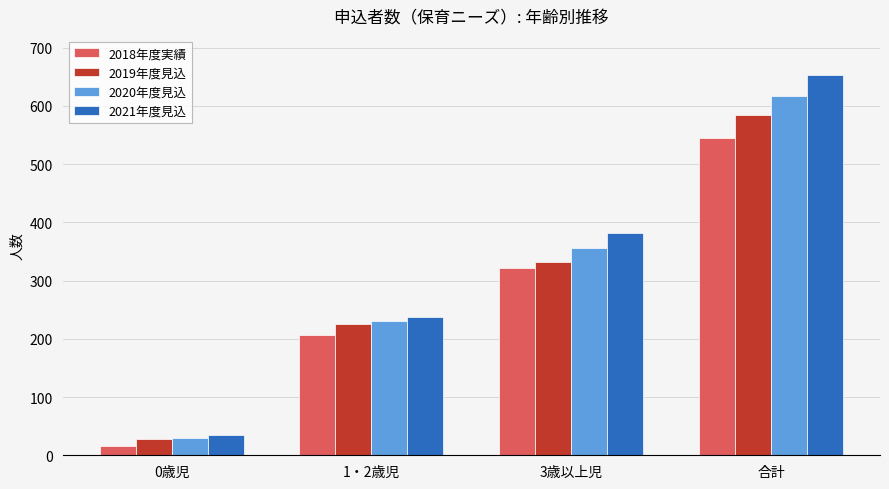

Where is 2019年度見込 nearest to the value 306?

3歳以上児